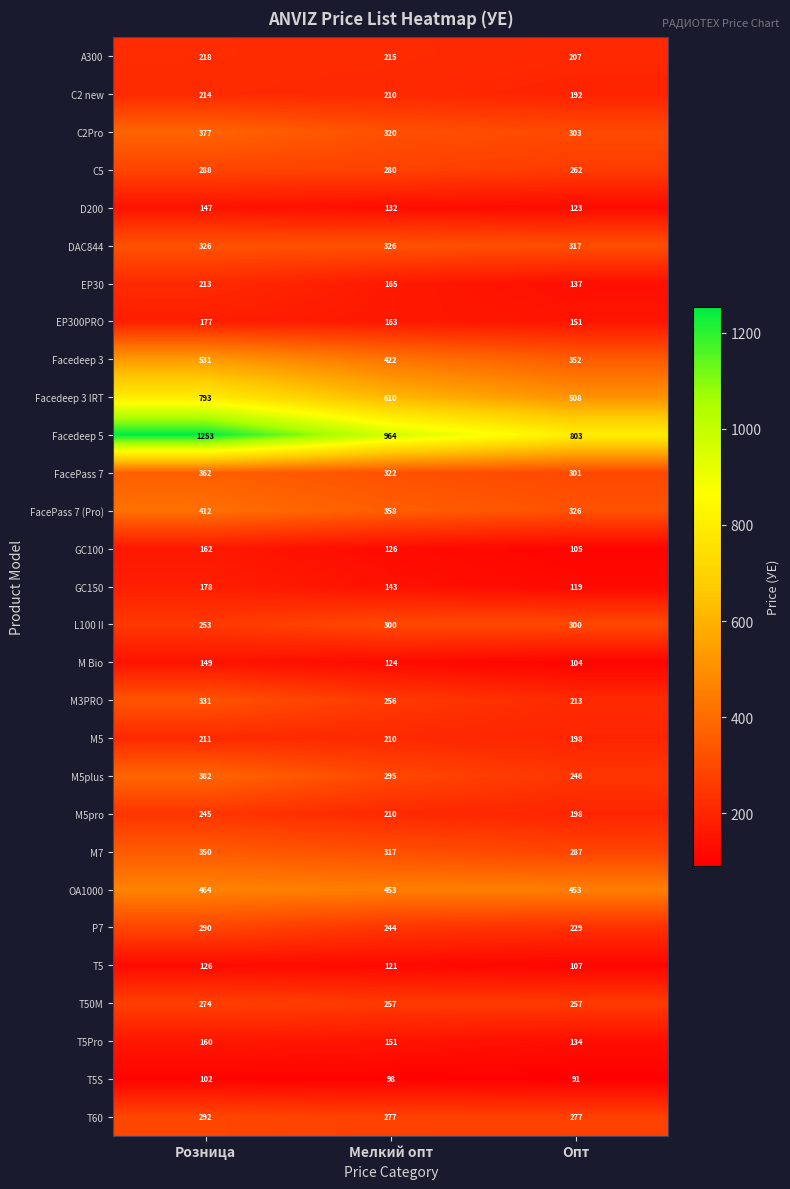

True or false: M Bio has a value of 34 at Мелкий опт.

False